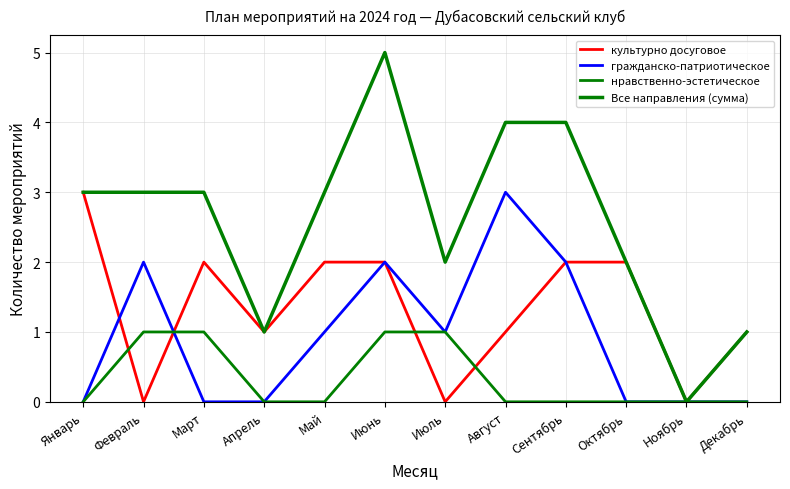

How many lines are shown in the chart?

4